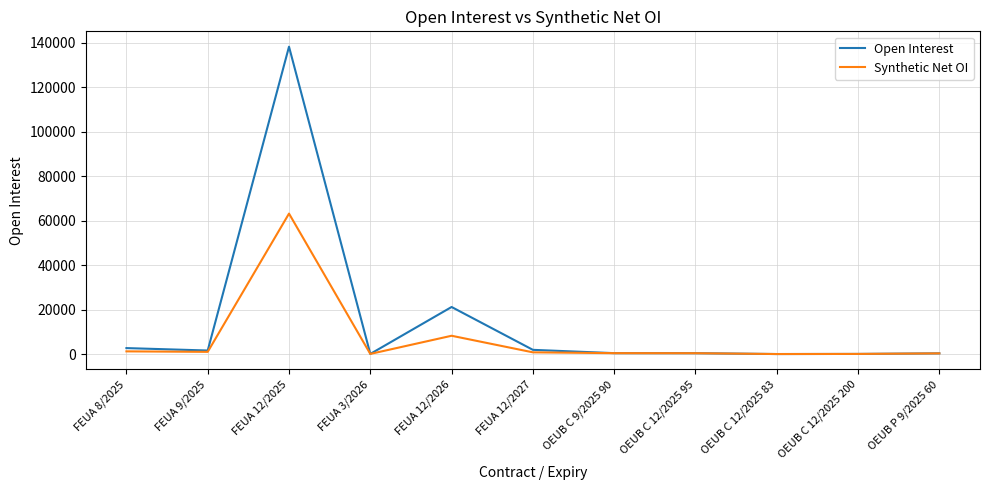

How many series are shown in this chart?

2